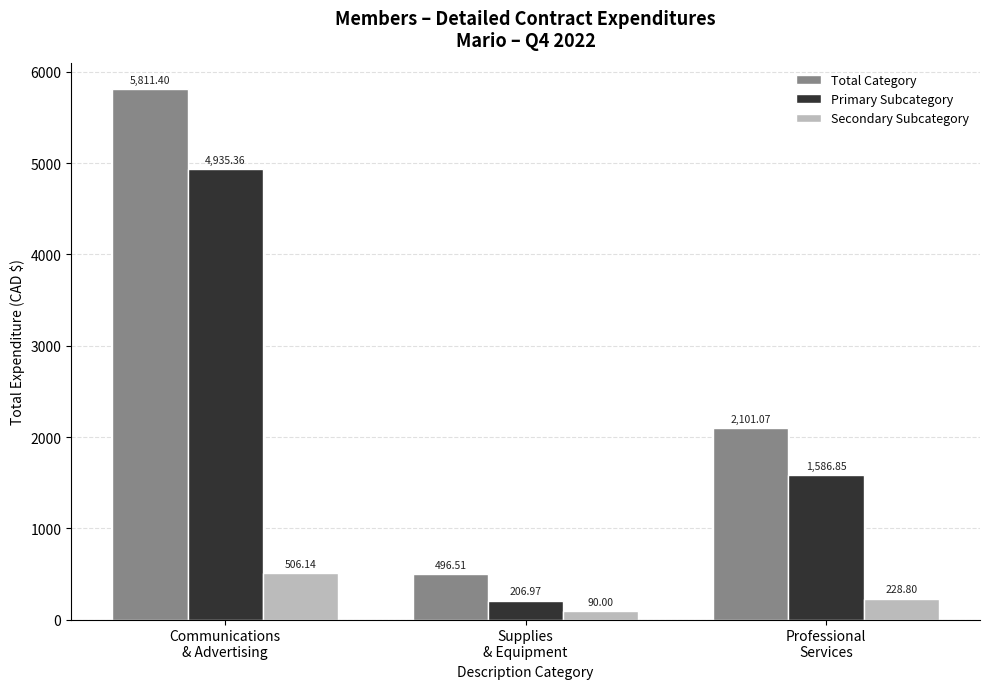

Between Communications
& Advertising and Supplies
& Equipment, which series saw the biggest shift?

Total Category